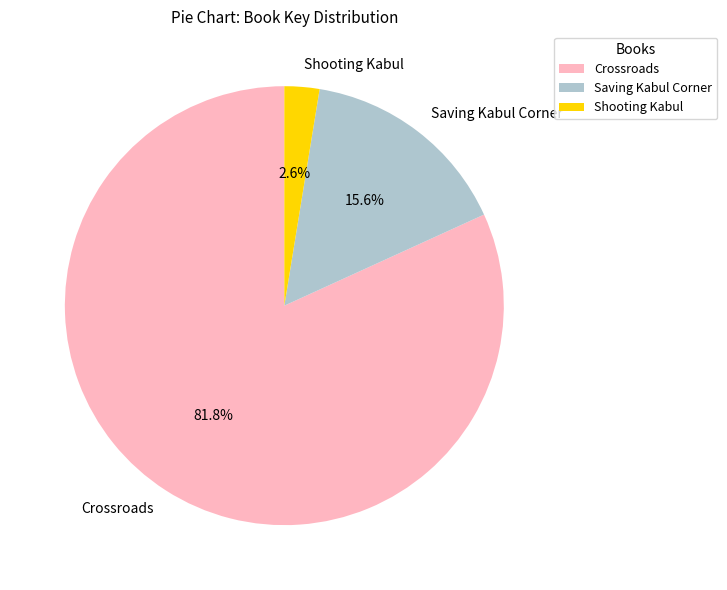

Rank the categories by value from lowest to highest.

Shooting Kabul, Saving Kabul Corner, Crossroads